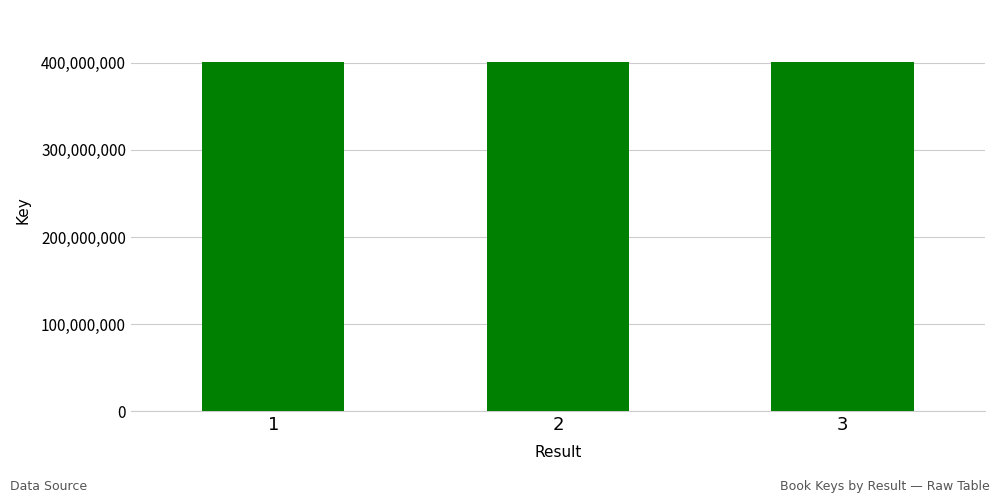

What is the maximum value shown in the chart?

400716819